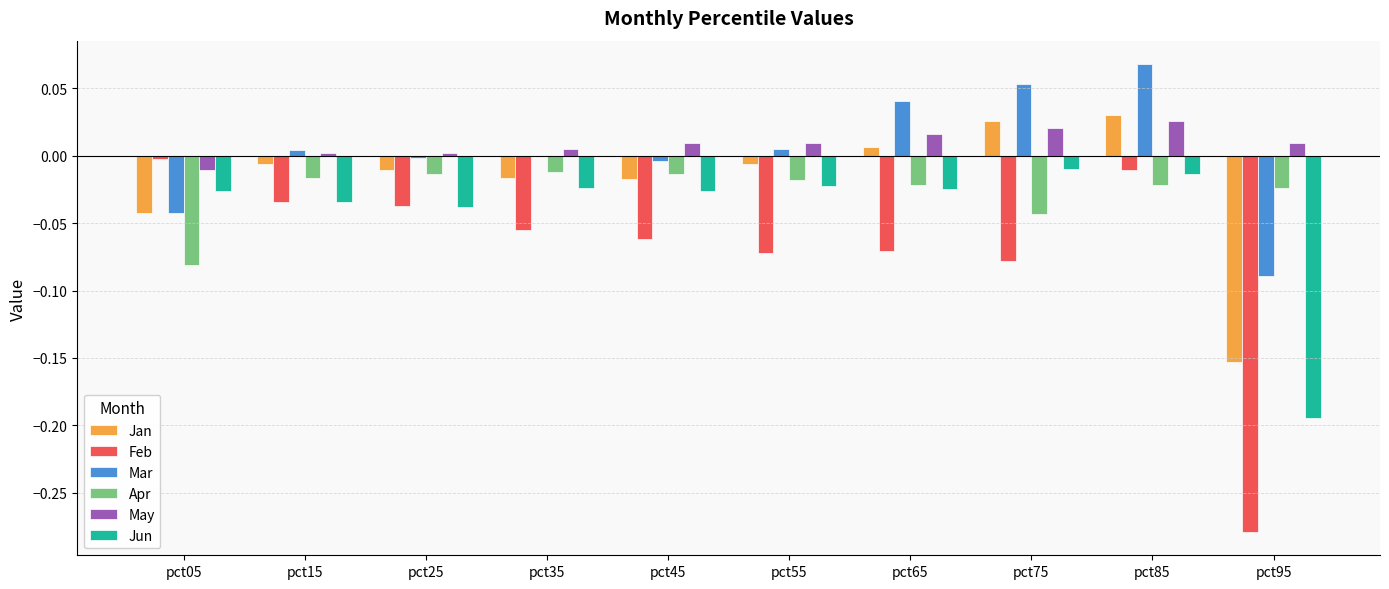

Which series changed the most between pct55 and pct65?

Mar